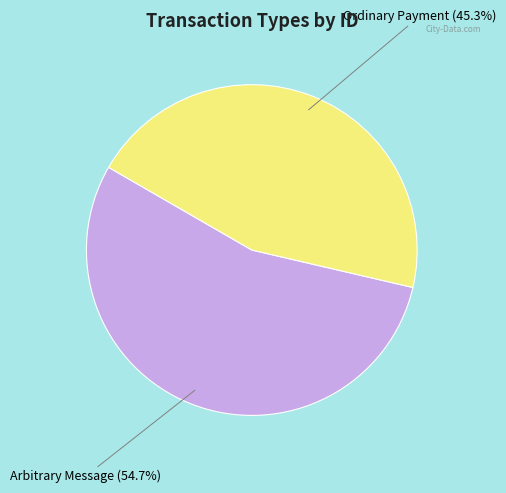

Is there a majority slice in this chart?

Yes